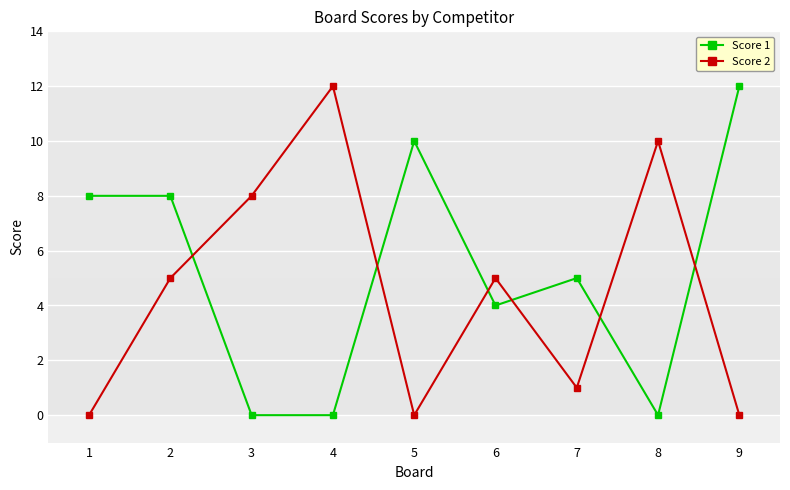

The Score 1 series shows 3 at 6. True or false?

False